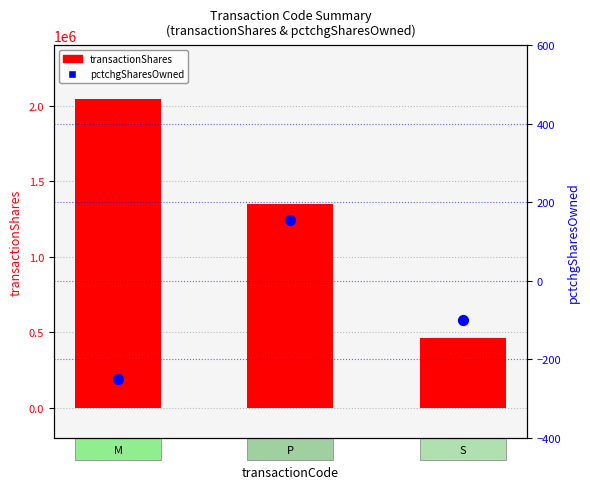

Which series reaches the minimum Y coordinate?

pctchgSharesOwned